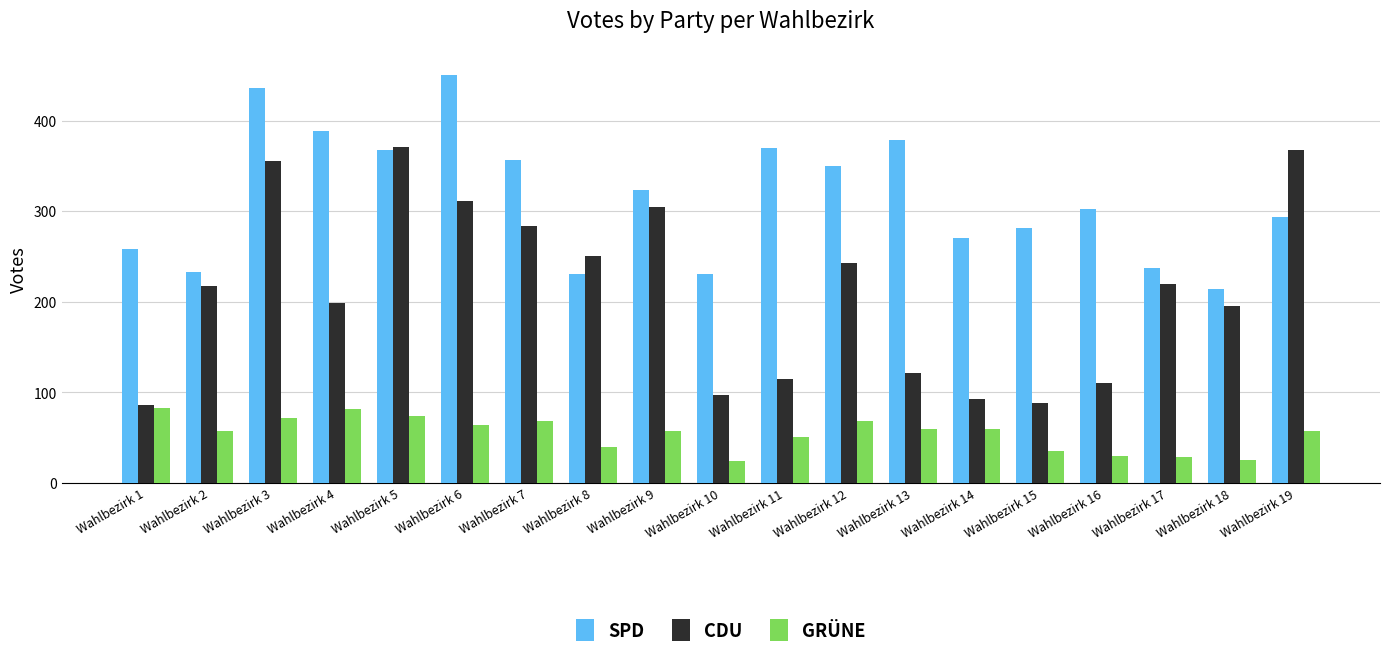

Which label corresponds to the largest value in the chart?

Wahlbezirk 6